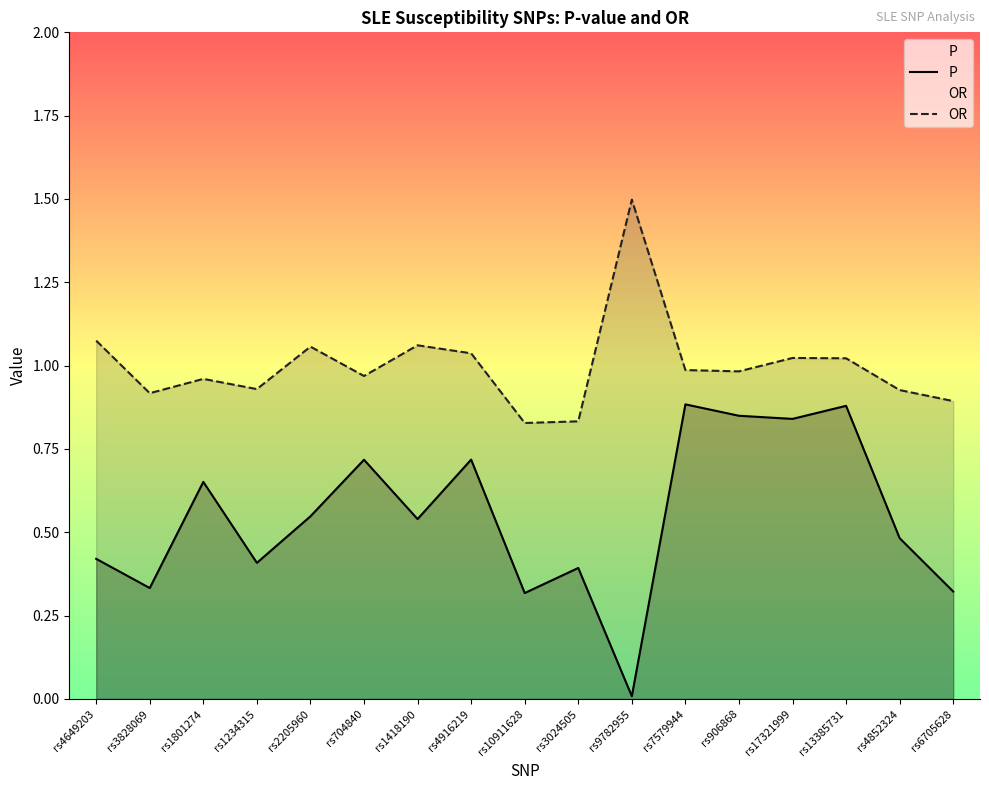

At which label does OR reach its minimum?

rs10911628